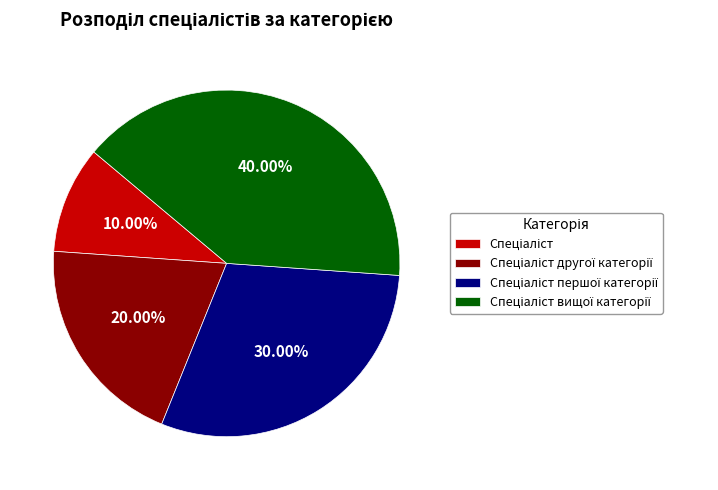

How many slices are in this pie chart?

4